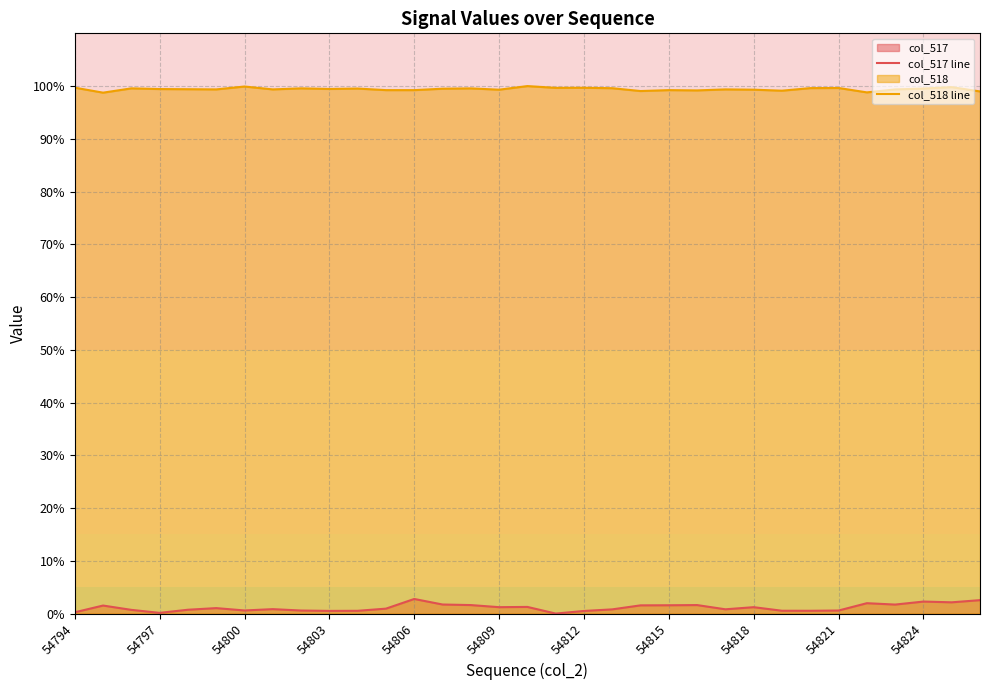

True or false: col_517 line has a value of 1.3 at 16.

True